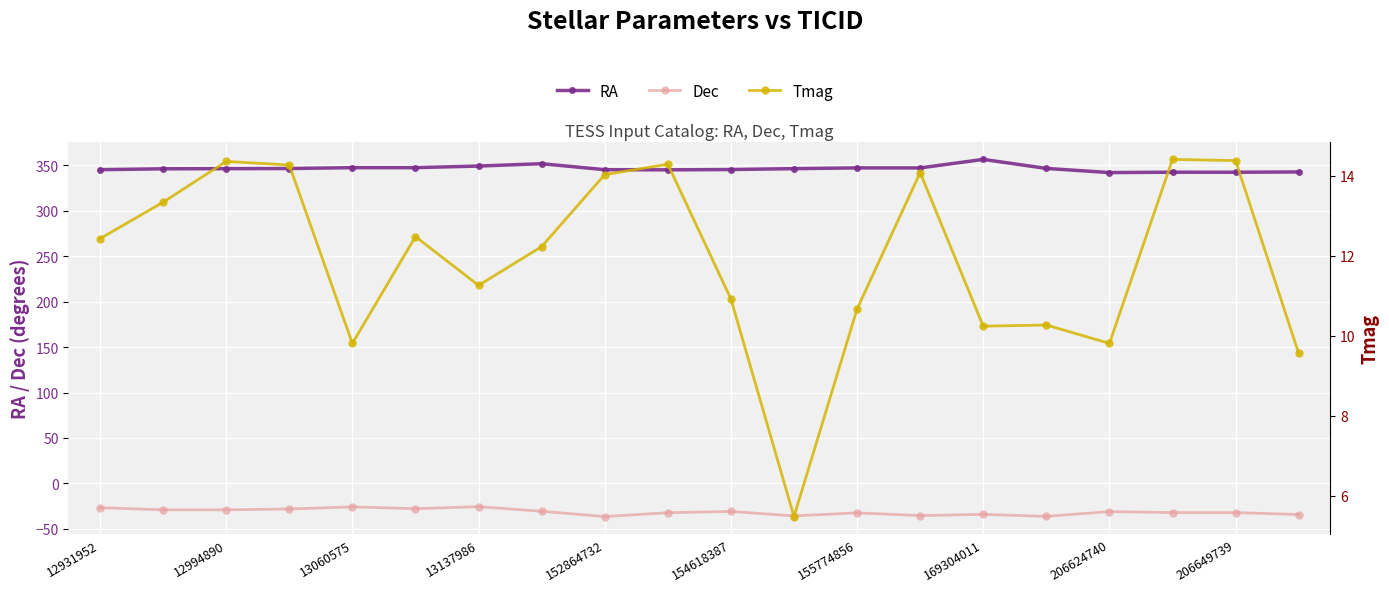

How many series are shown in this chart?

3